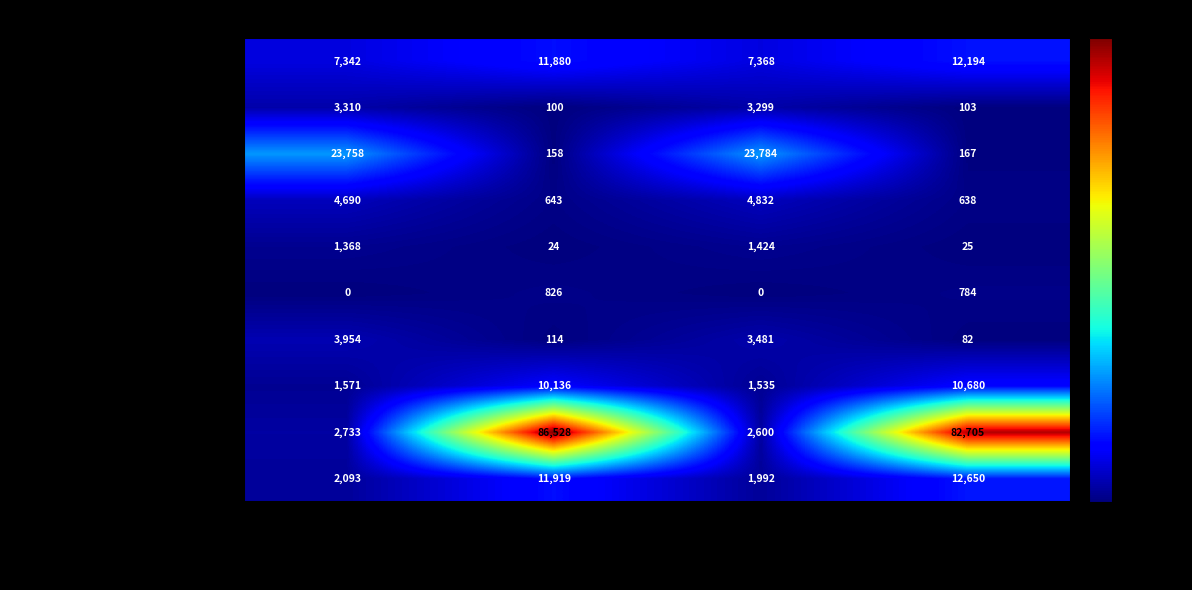

What is the sum of all Услуги в экономике values?

10803